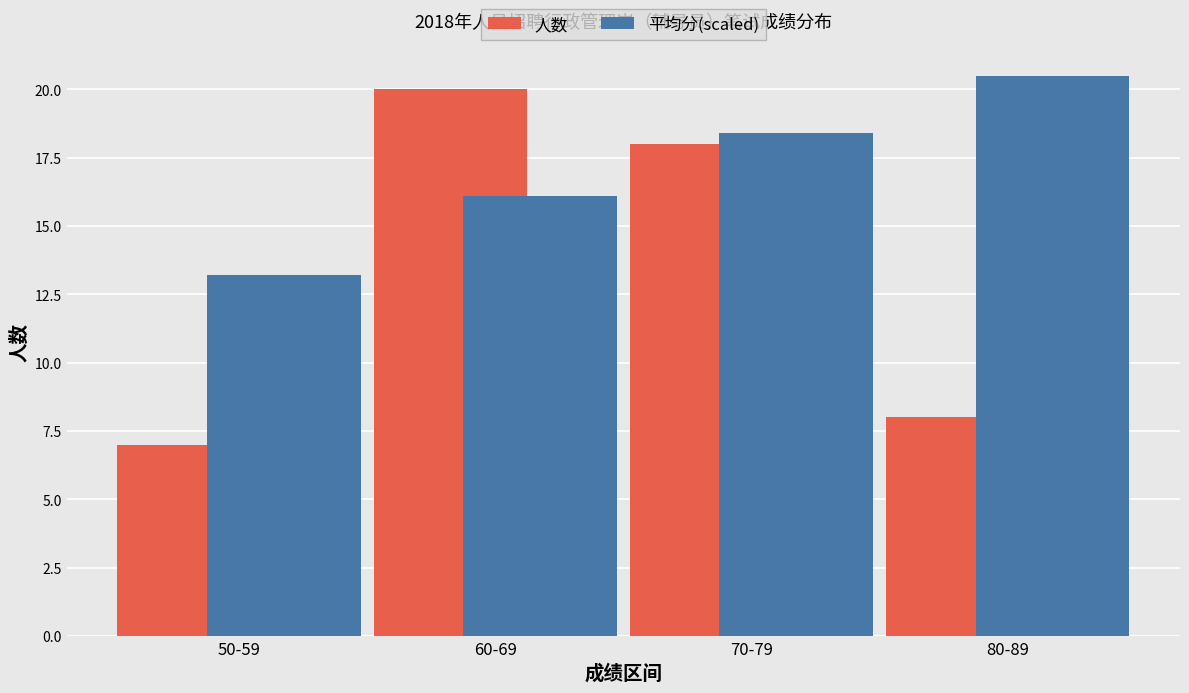

Rank the series by their maximum value, from lowest to highest.

人数, 平均分(scaled)